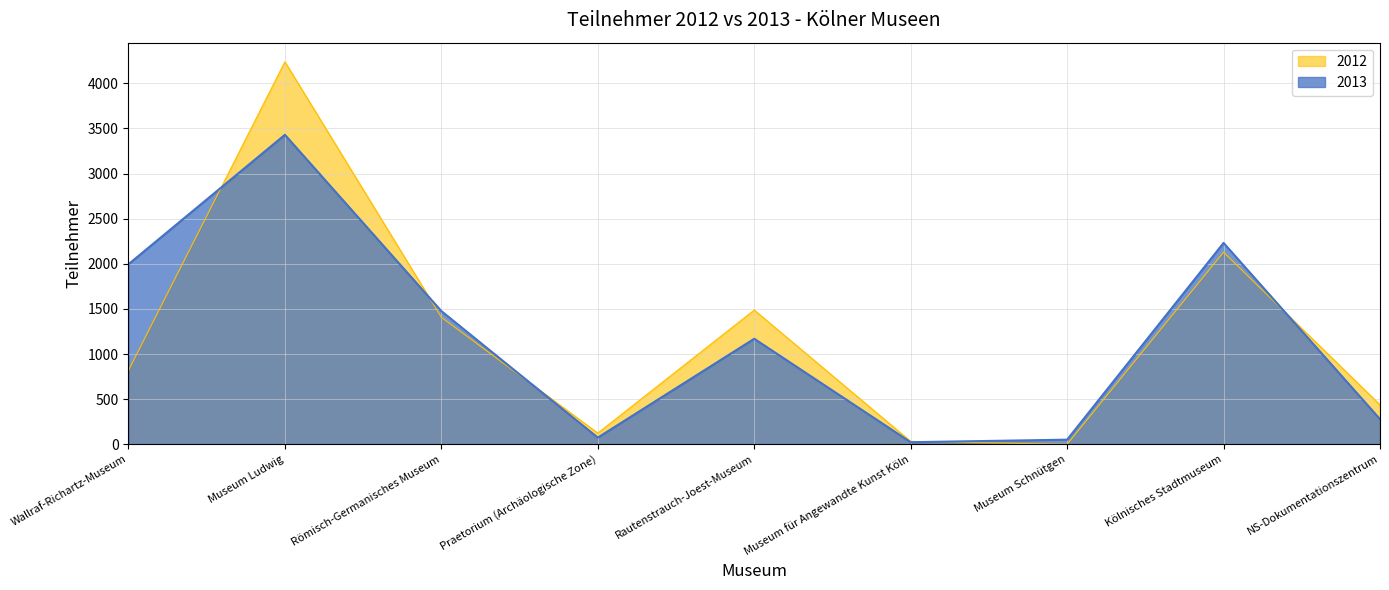

What is the value of the 2013 point at the 7th from the left?

51